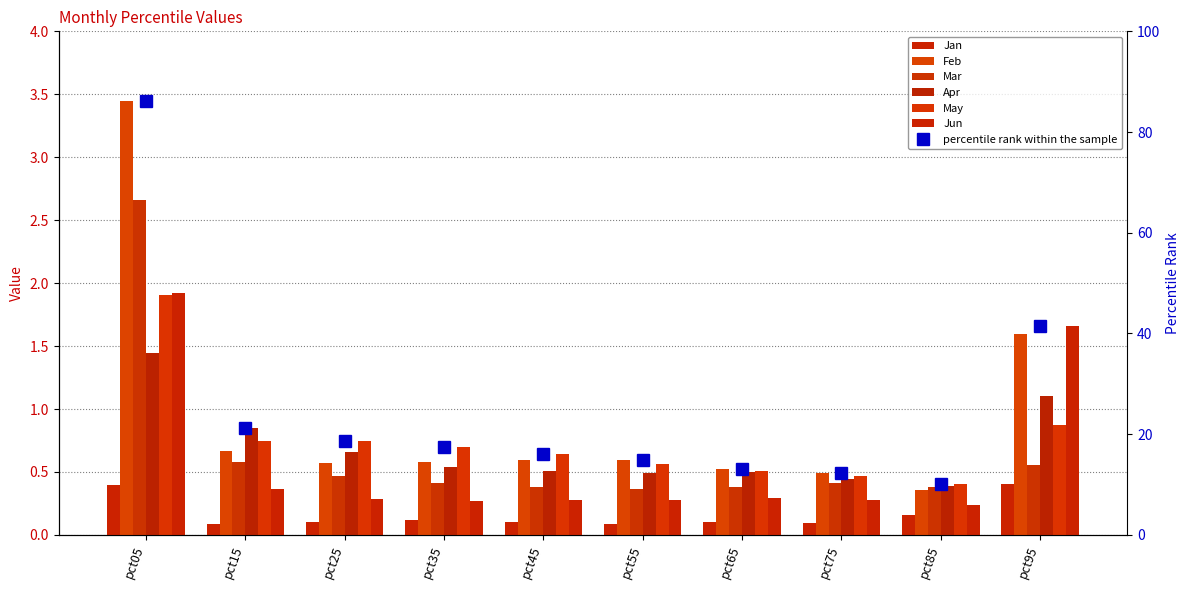

What is the sum of the Mar values at pct95 and pct35?

1.0